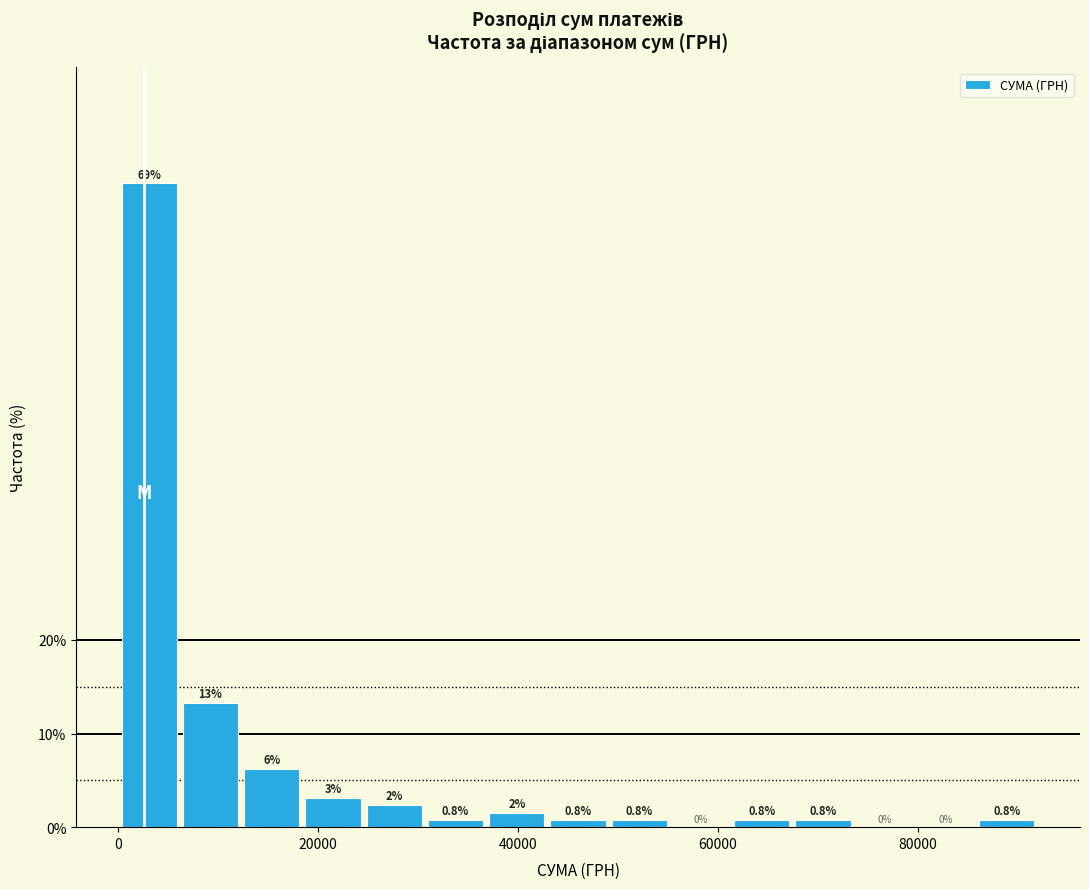

Read against the x-axis, roughly where is the centre of the tallest bar?

4000